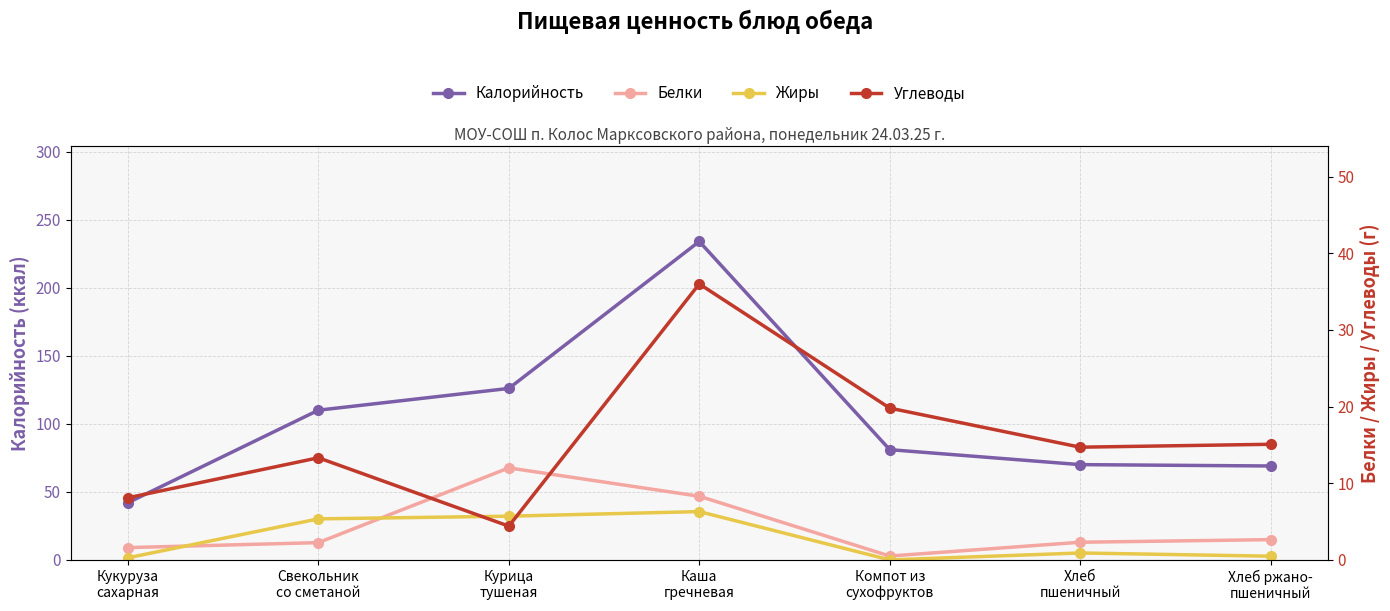

Which category has the lowest value across all series?

Компот из
сухофруктов